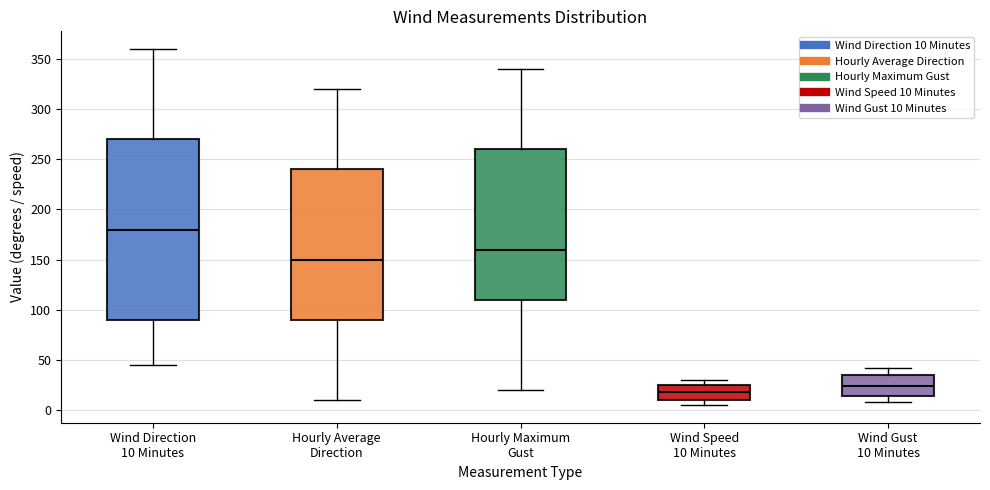

Comparing the boxes themselves (not the whiskers), which one is the tallest?

Wind Direction 10 Minutes